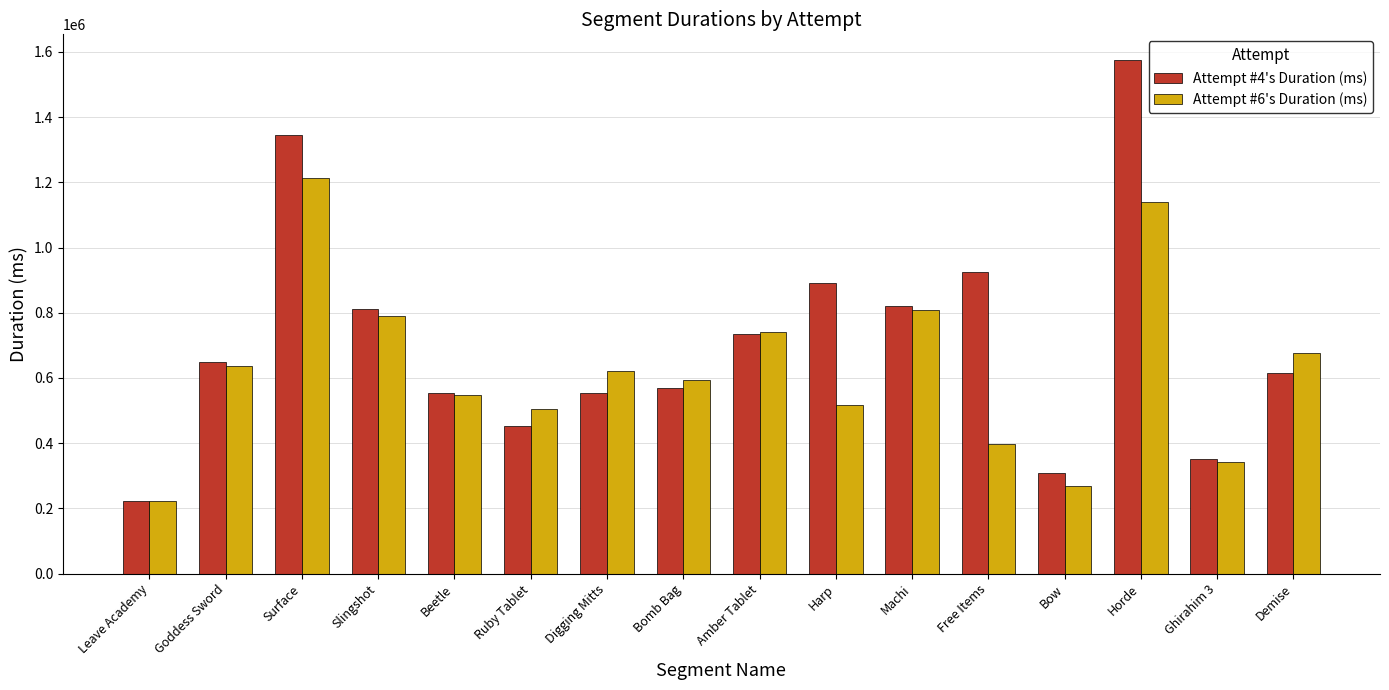

How many data points in Attempt #6's Duration (ms) are less than 621765?

8